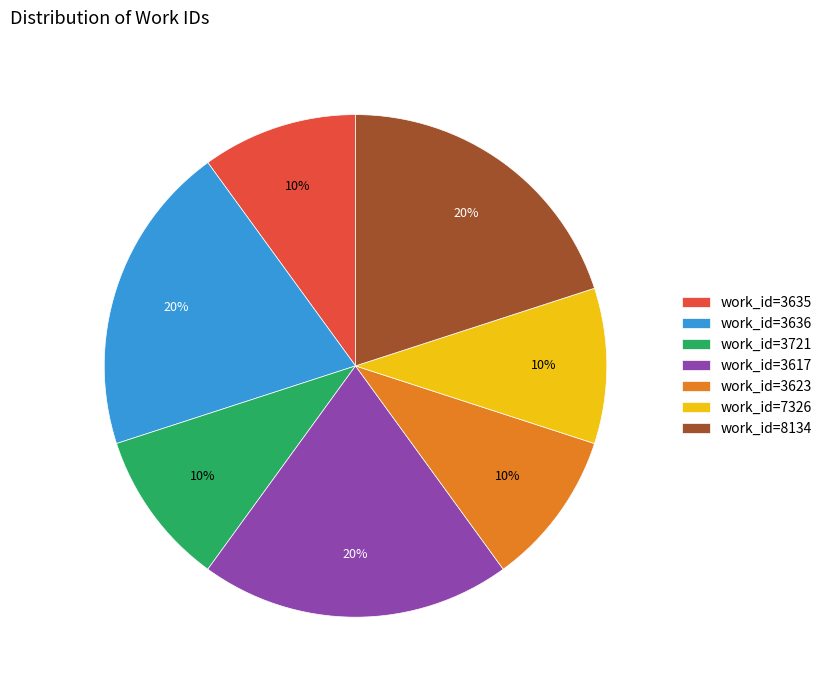

Do work_id=3623 and work_id=3635 together represent more than half of the pie?

No